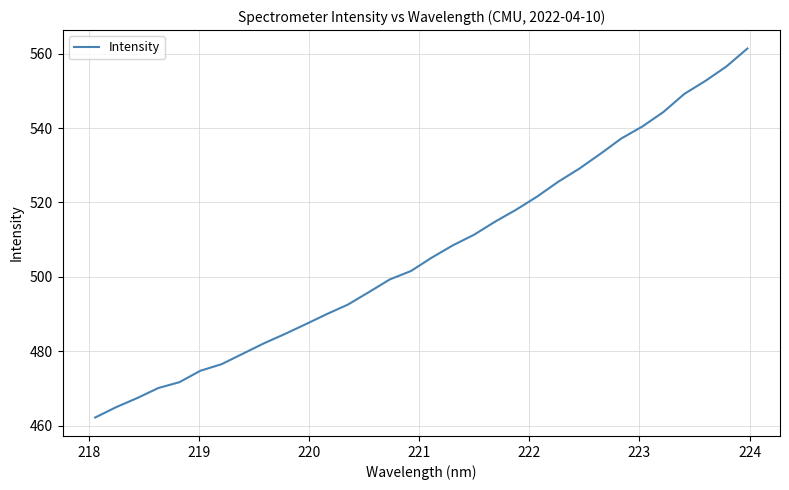

What is the difference between the maximum and minimum values?

99.1